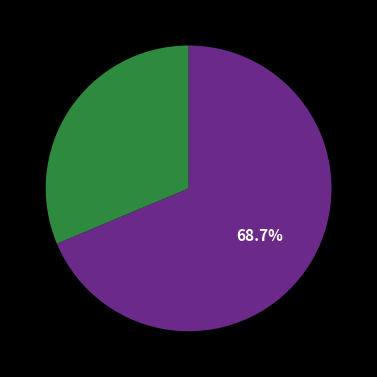

Which slice is the smallest?

Leaving Fishers